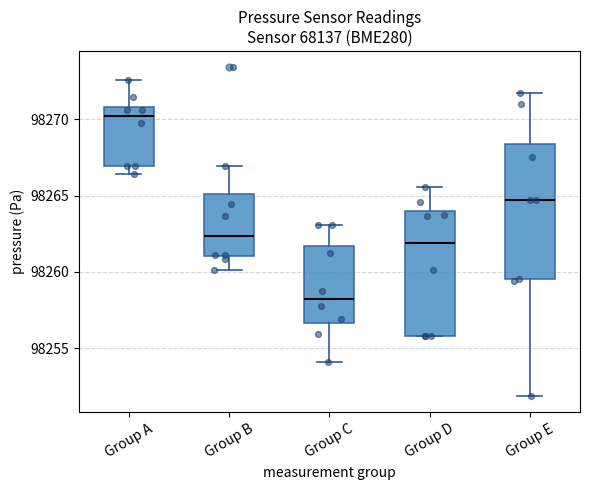

Which box's median line is the lowest?

Group C